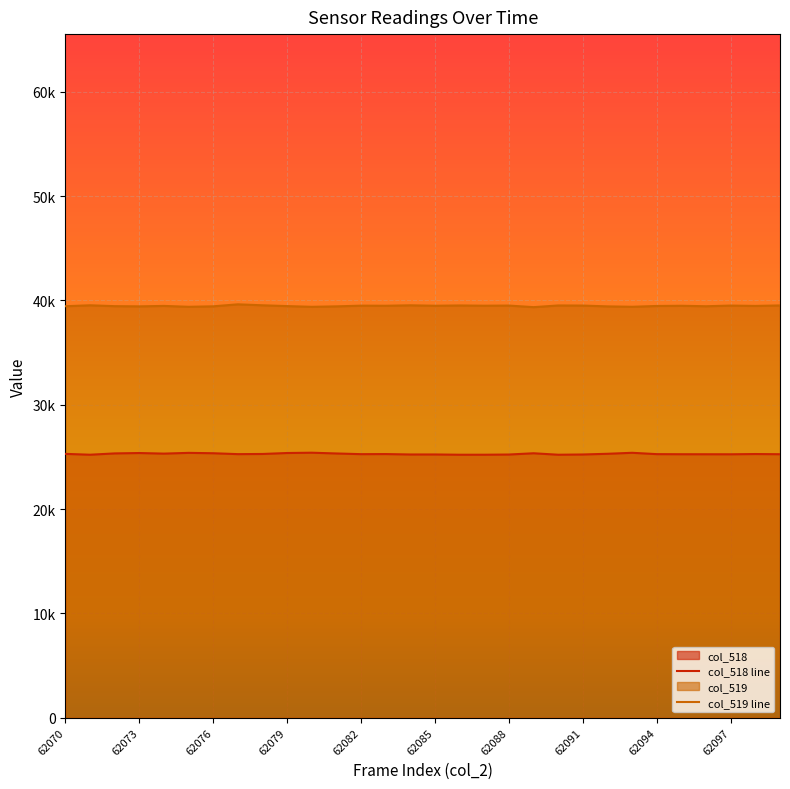

True or false: col_519 and col_518 intersect in this chart.

False